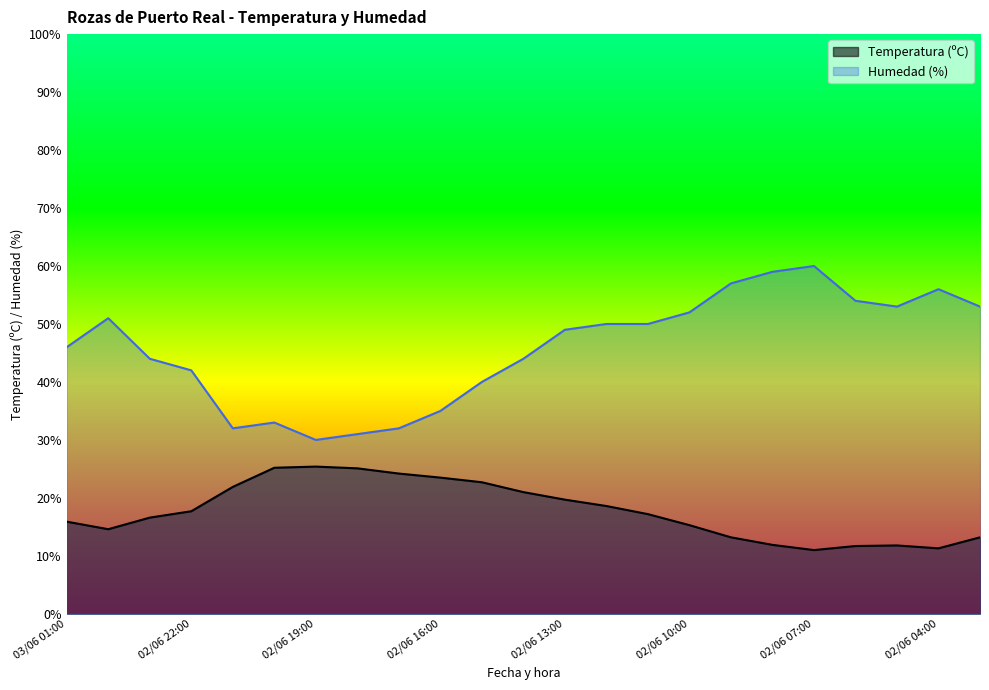

What is the label of the 11th point from the left?

02/06 15:00